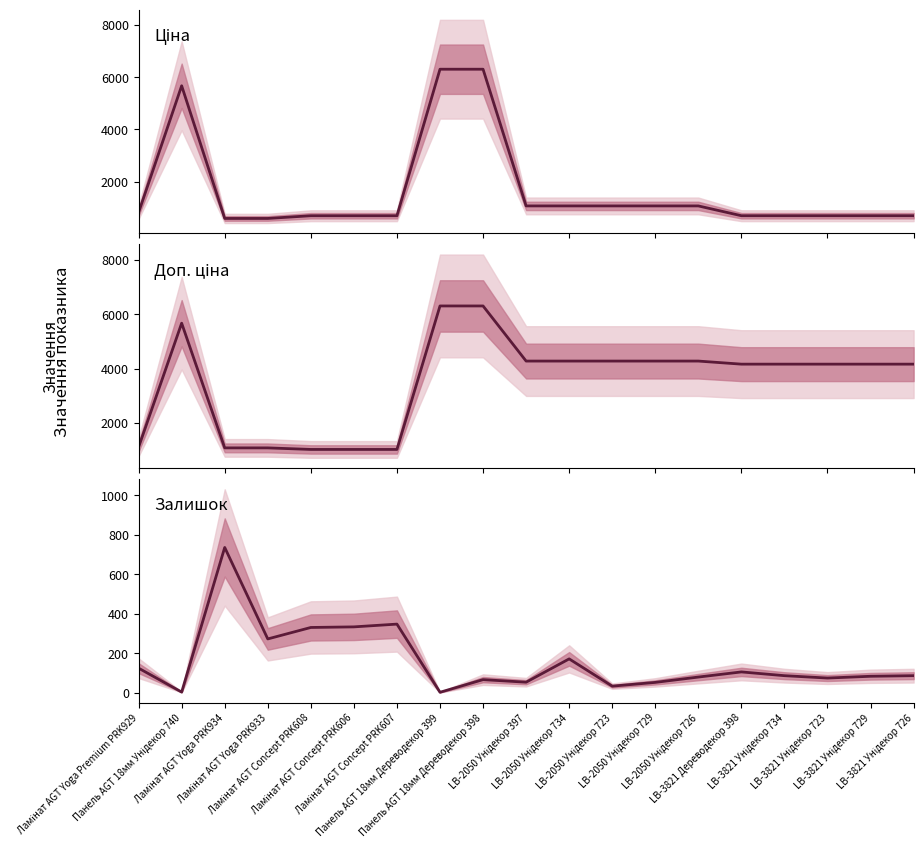

Between LB-2050 Унідекор 723 and LB-2050 Унідекор 729, which is larger?

LB-2050 Унідекор 723